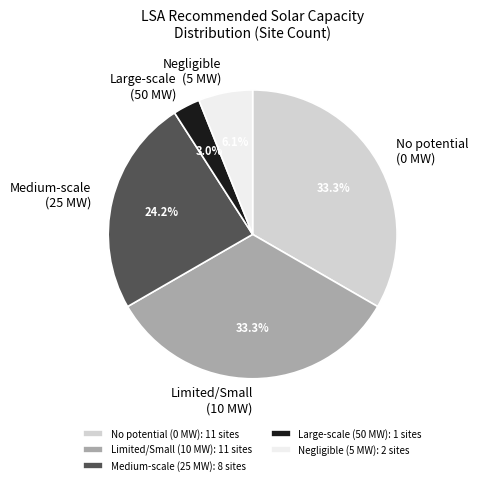

Is there any slice that represents more than half of the pie?

No